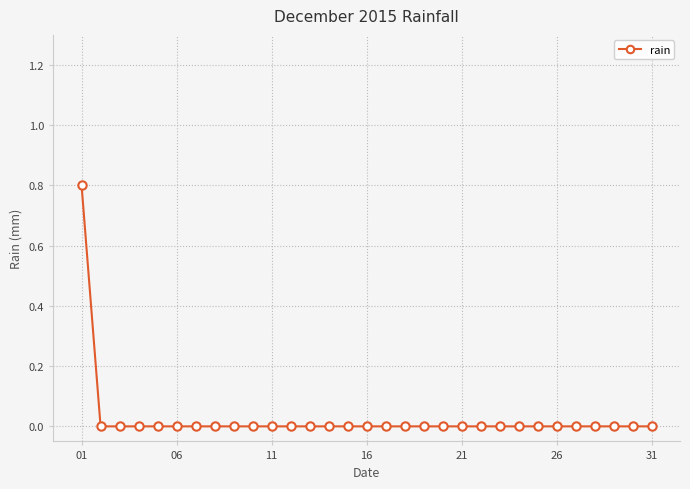

What is the maximum value shown in the chart?

0.8